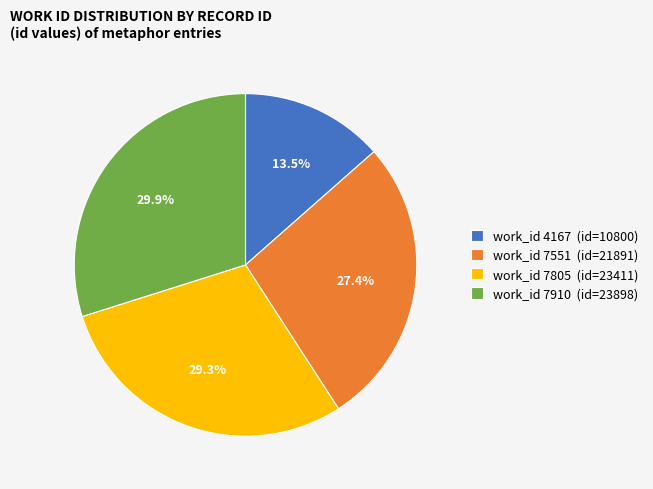

Is work_id 7551 (id=21891) the majority of the pie?

No